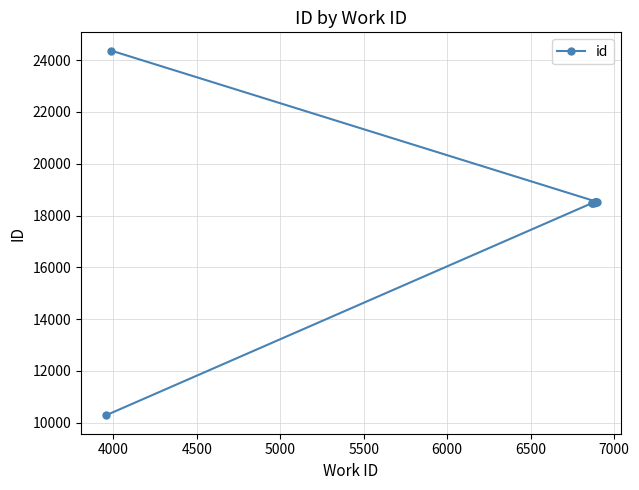

What is the smallest value displayed?

10278